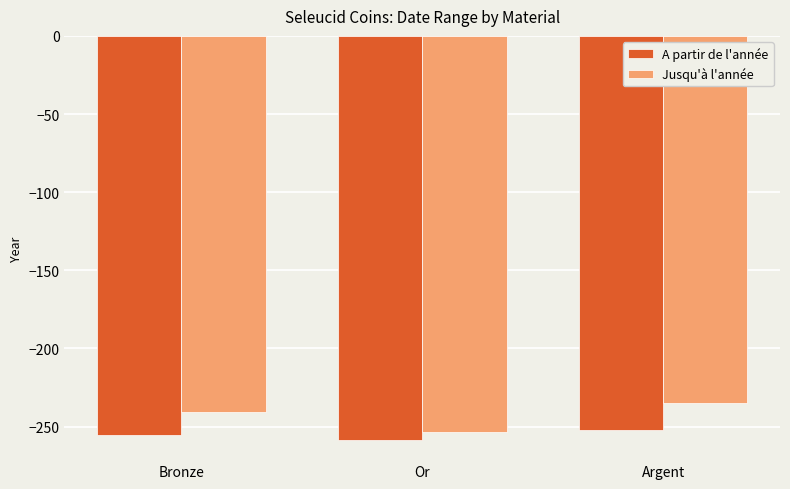

What is the total value across all series at Argent?

-487.1